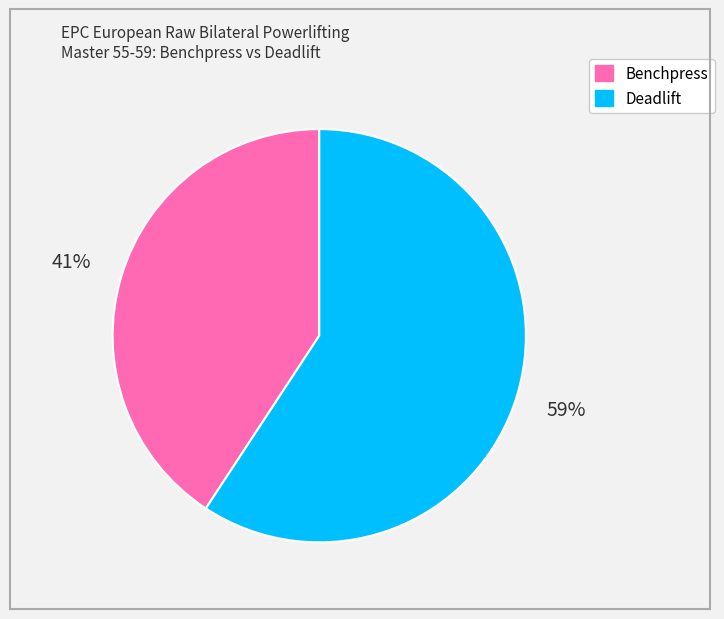

Is there a majority slice in this chart?

Yes